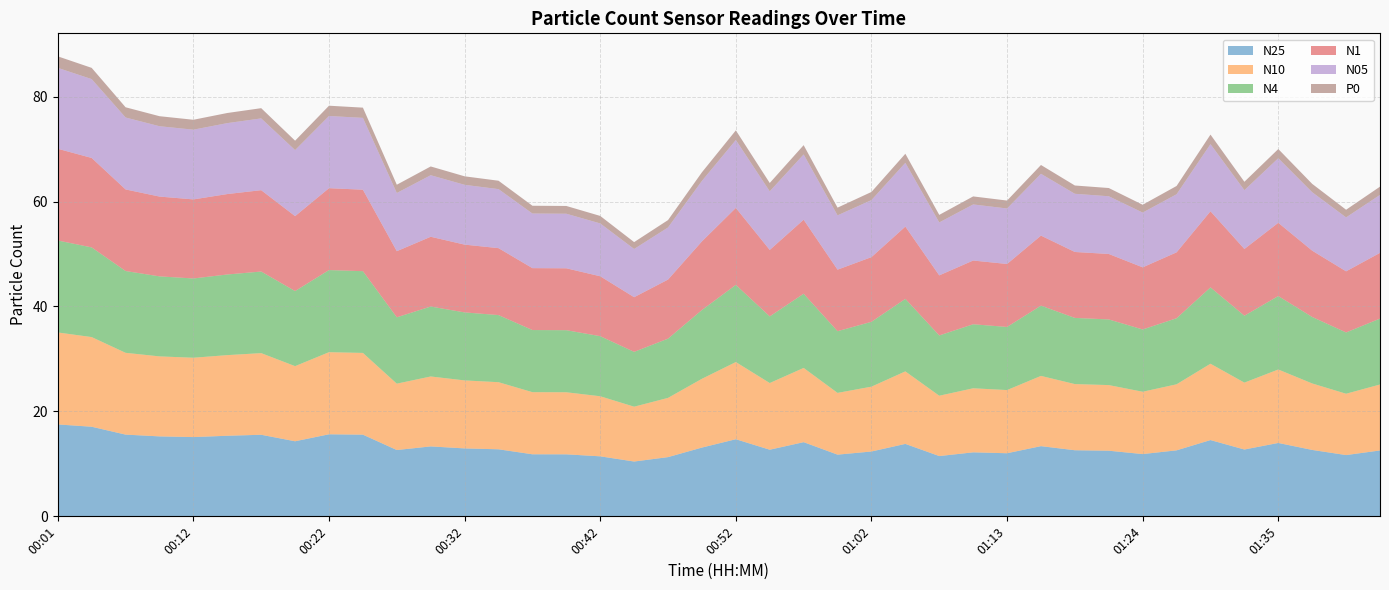

Reading right to left, list all the values displayed in this chart.

N25: 01:43=12.6	01:40=11.7	01:38=12.7	01:35=14.0	01:32=12.7	01:30=14.5	01:27=12.6	01:24=11.9	01:21=12.5	01:18=12.6	01:15=13.4	01:13=12.0	01:10=12.2	01:07=11.5	01:05=13.8	01:02=12.4	01:00=11.8	00:57=14.1	00:55=12.7	00:52=14.7	00:50=13.1	00:47=11.3	00:45=10.4	00:42=11.4	00:39=11.8	00:37=11.8	00:34=12.8	00:32=12.9	00:29=13.3	00:27=12.6	00:24=15.6	00:22=15.6	00:19=14.3	00:17=15.6	00:14=15.4	00:12=15.1	00:09=15.2	00:06=15.6	00:04=17.1	00:01=17.5
N10: 01:43=12.6	01:40=11.7	01:38=12.7	01:35=14.0	01:32=12.8	01:30=14.6	01:27=12.6	01:24=11.9	01:21=12.5	01:18=12.6	01:15=13.4	01:13=12.0	01:10=12.2	01:07=11.5	01:05=13.8	01:02=12.4	01:00=11.8	00:57=14.2	00:55=12.7	00:52=14.7	00:50=13.1	00:47=11.3	00:45=10.4	00:42=11.4	00:39=11.8	00:37=11.8	00:34=12.8	00:32=13.0	00:29=13.3	00:27=12.7	00:24=15.6	00:22=15.7	00:19=14.3	00:17=15.6	00:14=15.4	00:12=15.1	00:09=15.2	00:06=15.6	00:04=17.1	00:01=17.5
N4: 01:43=12.6	01:40=11.7	01:38=12.7	01:35=14.0	01:32=12.8	01:30=14.6	01:27=12.6	01:24=11.9	01:21=12.5	01:18=12.6	01:15=13.4	01:13=12.0	01:10=12.2	01:07=11.5	01:05=13.8	01:02=12.4	01:00=11.8	00:57=14.1	00:55=12.7	00:52=14.7	00:50=13.1	00:47=11.3	00:45=10.4	00:42=11.4	00:39=11.8	00:37=11.8	00:34=12.8	00:32=13.0	00:29=13.3	00:27=12.7	00:24=15.6	00:22=15.7	00:19=14.3	00:17=15.6	00:14=15.4	00:12=15.1	00:09=15.2	00:06=15.6	00:04=17.1	00:01=17.5
N1: 01:43=12.5	01:40=11.7	01:38=12.6	01:35=14.0	01:32=12.7	01:30=14.5	01:27=12.6	01:24=11.8	01:21=12.5	01:18=12.6	01:15=13.3	01:13=12.0	01:10=12.2	01:07=11.4	01:05=13.8	01:02=12.3	01:00=11.7	00:57=14.1	00:55=12.7	00:52=14.7	00:50=13.1	00:47=11.3	00:45=10.4	00:42=11.4	00:39=11.8	00:37=11.8	00:34=12.8	00:32=12.9	00:29=13.3	00:27=12.6	00:24=15.5	00:22=15.6	00:19=14.3	00:17=15.5	00:14=15.3	00:12=15.1	00:09=15.2	00:06=15.6	00:04=17.1	00:01=17.5
N05: 01:43=11.1	01:40=10.3	01:38=11.1	01:35=12.3	01:32=11.2	01:30=12.8	01:27=11.1	01:24=10.4	01:21=11.0	01:18=11.1	01:15=11.8	01:13=10.6	01:10=10.7	01:07=10.1	01:05=12.2	01:02=10.9	01:00=10.3	00:57=12.4	00:55=11.2	00:52=12.9	00:50=11.5	00:47=9.9	00:45=9.2	00:42=10.1	00:39=10.4	00:37=10.4	00:34=11.2	00:32=11.4	00:29=11.7	00:27=11.1	00:24=13.7	00:22=13.8	00:19=12.6	00:17=13.7	00:14=13.5	00:12=13.3	00:09=13.4	00:06=13.7	00:04=15.0	00:01=15.4
P0: 01:43=1.6	01:40=1.5	01:38=1.6	01:35=1.8	01:32=1.6	01:30=1.8	01:27=1.6	01:24=1.5	01:21=1.6	01:18=1.6	01:15=1.7	01:13=1.5	01:10=1.5	01:07=1.4	01:05=1.7	01:02=1.6	01:00=1.5	00:57=1.8	00:55=1.6	00:52=1.8	00:50=1.6	00:47=1.4	00:45=1.3	00:42=1.4	00:39=1.5	00:37=1.5	00:34=1.6	00:32=1.6	00:29=1.7	00:27=1.6	00:24=1.9	00:22=2.0	00:19=1.8	00:17=1.9	00:14=1.9	00:12=1.9	00:09=1.9	00:06=1.9	00:04=2.1	00:01=2.2